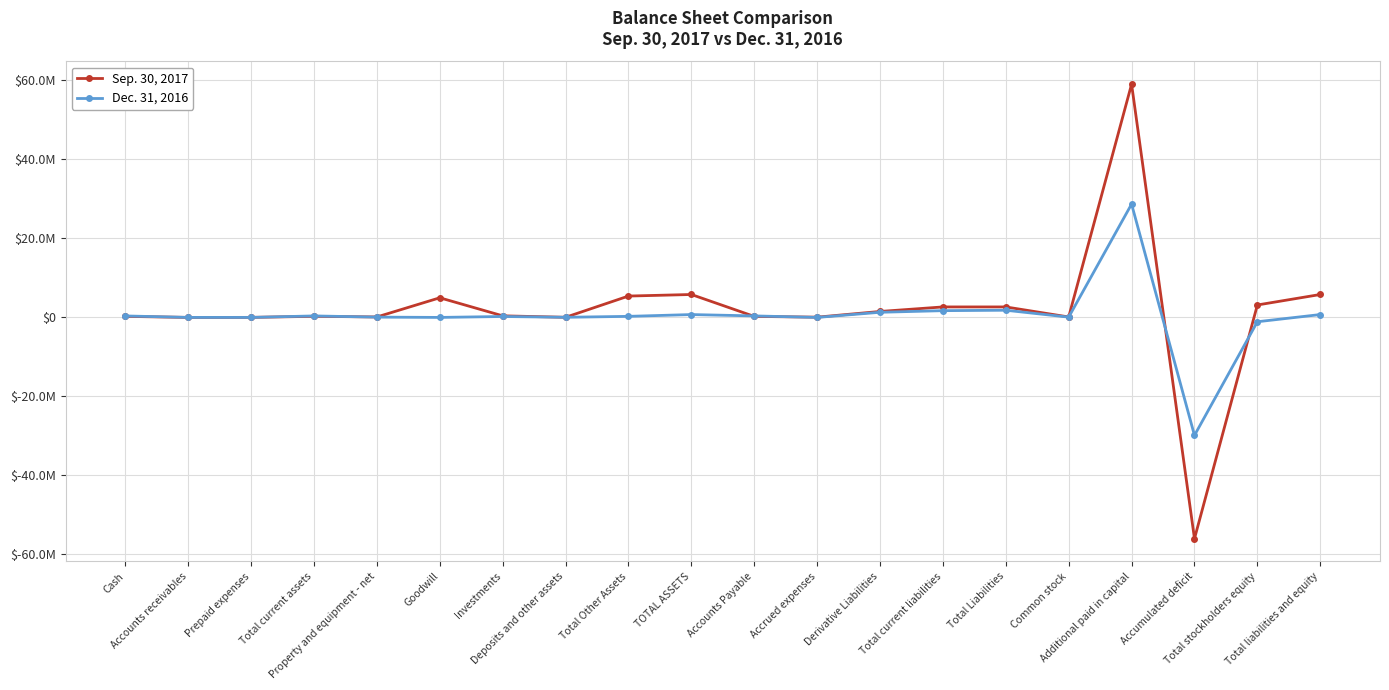

At which label does Dec. 31, 2016 first exceed 268502?

Cash